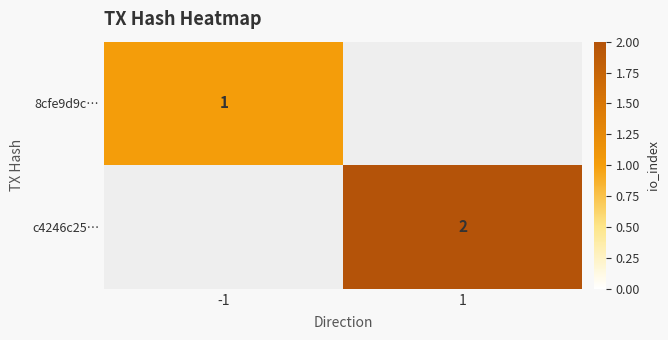

The value of 8cfe9d9c… at -1 is 1. True or false?

True